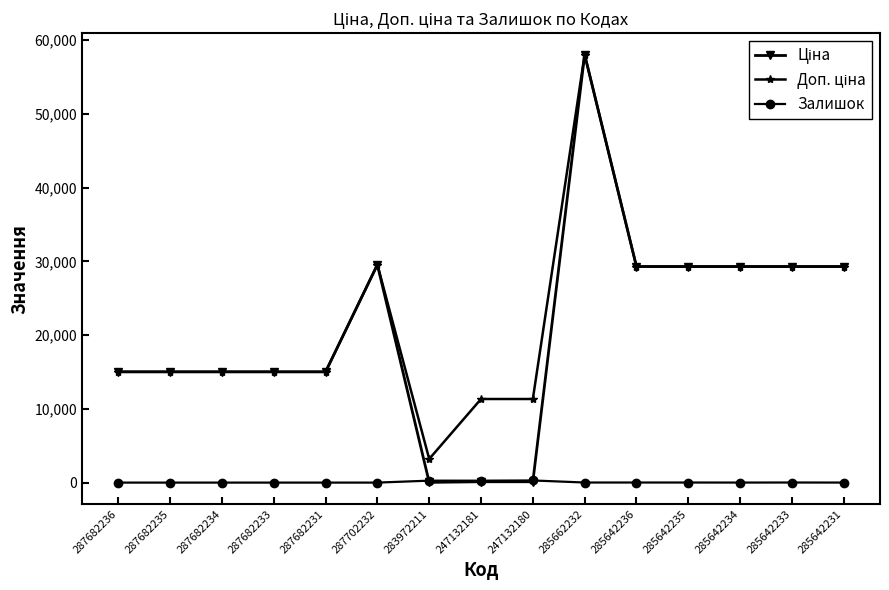

What is the spread (max minus min) of values at 287682235?

15019.2